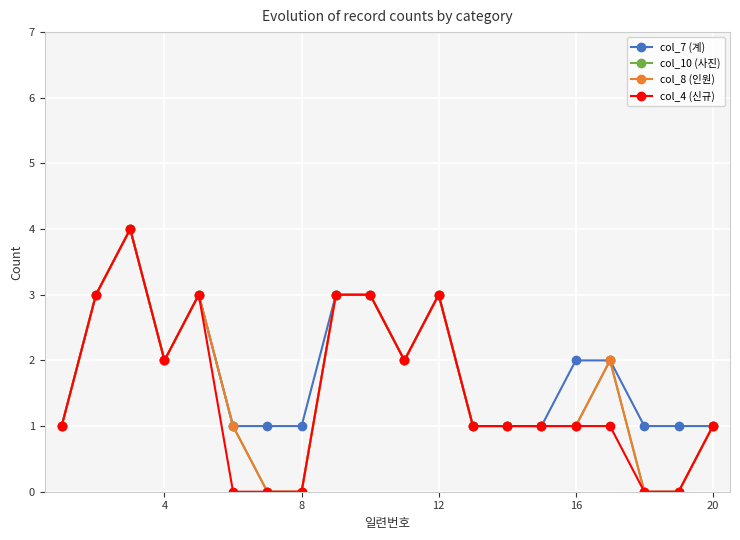

Where does the col_10 (사진) series first go above 1?

4